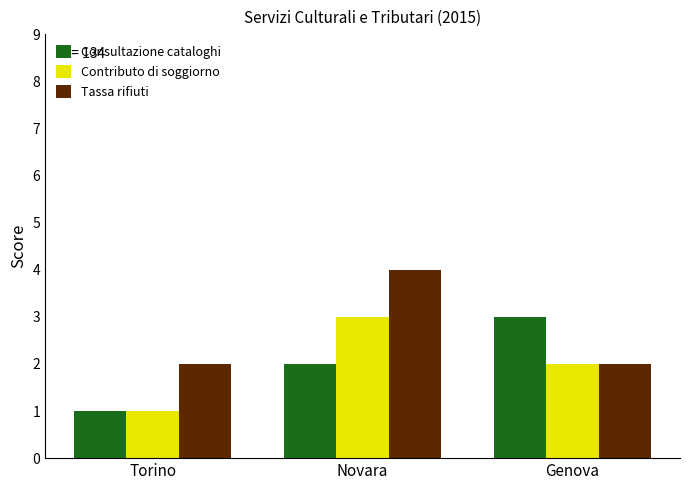

Does the chart contain stacked bars?

No